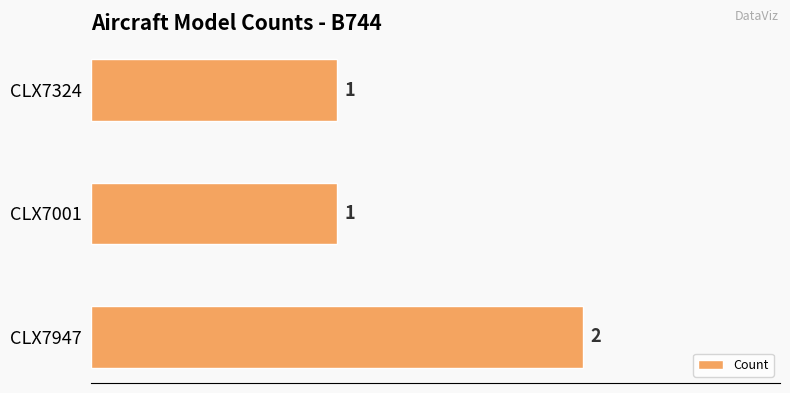

What is the minimum value shown in the chart?

1